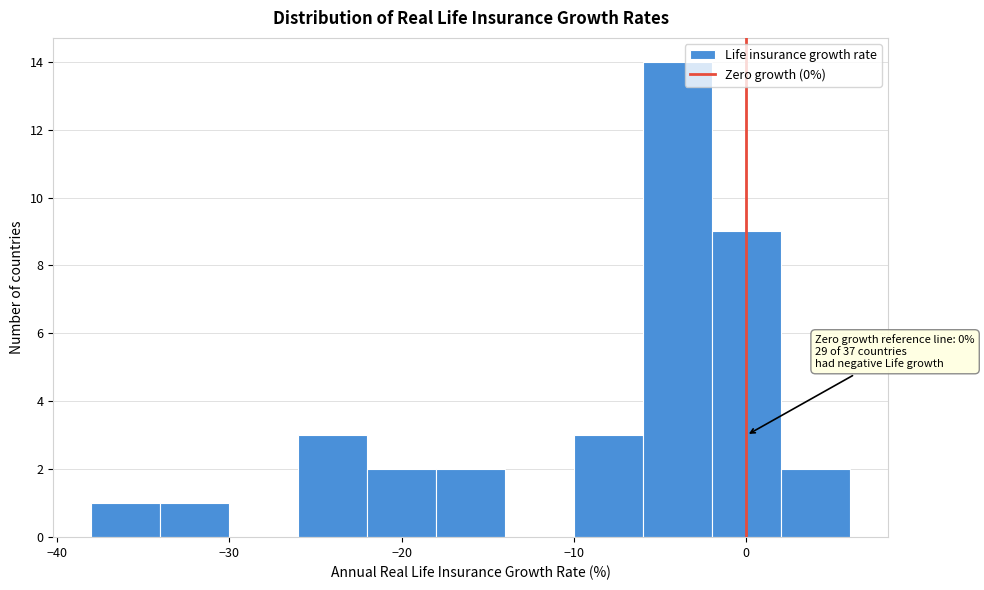

Which range on the x-axis has the tallest bar?

-6 to -2